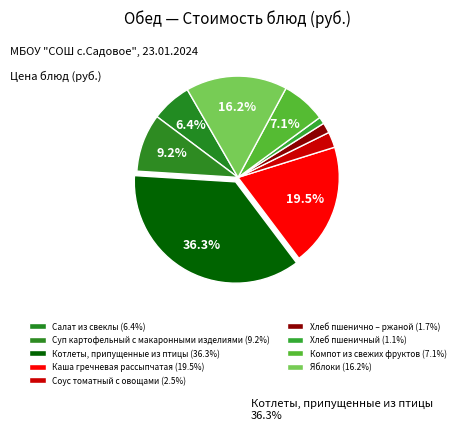

How many slices are in this pie chart?

9